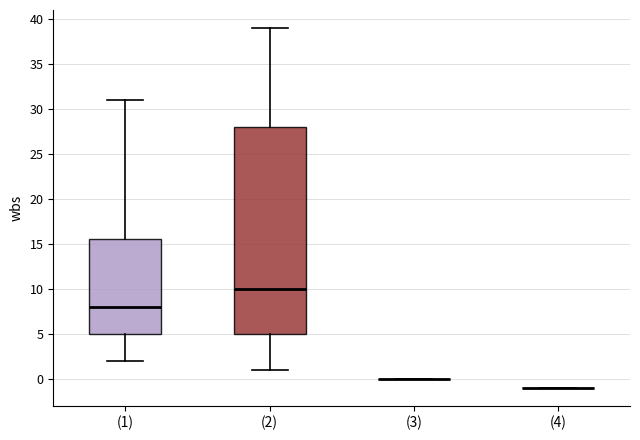

Reading left to right, transcribe this box plot: for each box, give where its median line is, the range the box spans, and where its two whiskers end, as read against the y-axis. The values are not printed on the chart, so give them approximately, as read against the axis.

(1): median 8.0, box 5.0 to 15.5, whiskers 2.0 to 31.0
(2): median 10.0, box 5.0 to 28.0, whiskers 1.0 to 39.0
(3): box collapsed to a line at 0.0, whiskers 0.0 to 0.0
(4): box collapsed to a line at -1.0, whiskers -1.0 to -1.0